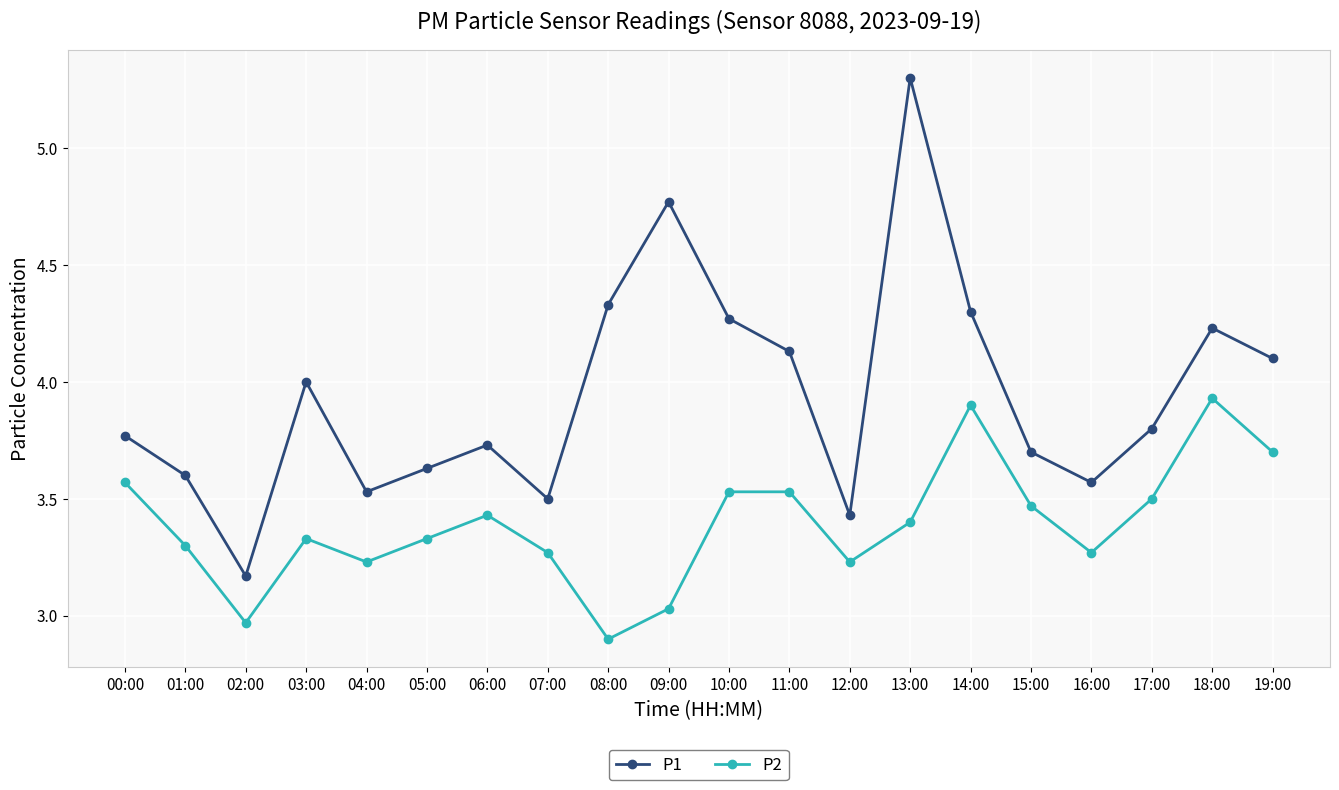

What is the difference between the maximum and second lowest values in the P1 series?

1.9